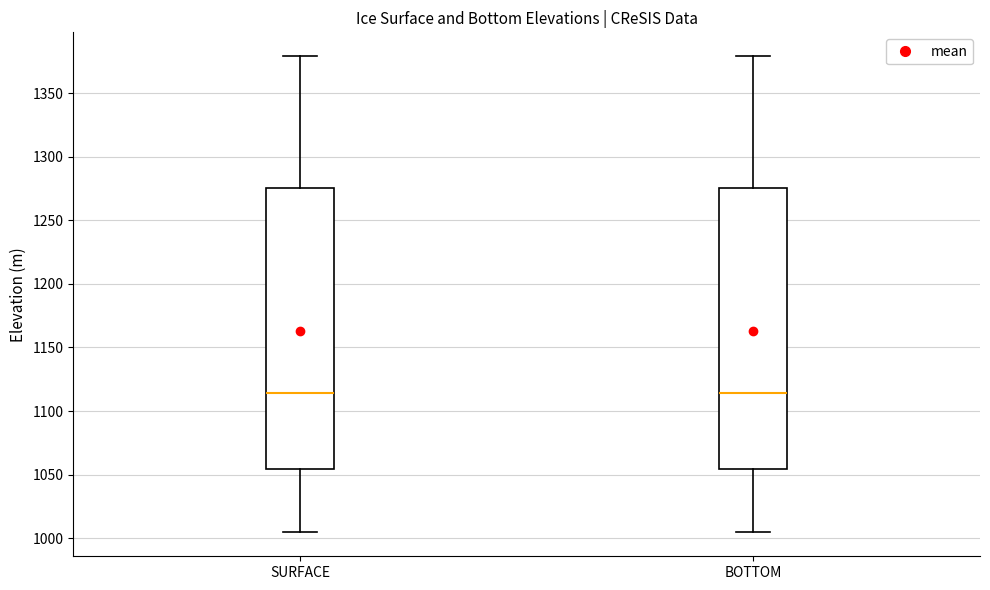

Reading left to right, read every box against the y-axis: the position of its median line, the range the box covers, and the ends of its whiskers. The values are not printed on the chart, so give them approximately, as read against the axis.

SURFACE: median 1115, box 1055 to 1275, whiskers 1005 to 1380
BOTTOM: median 1115, box 1055 to 1275, whiskers 1005 to 1380